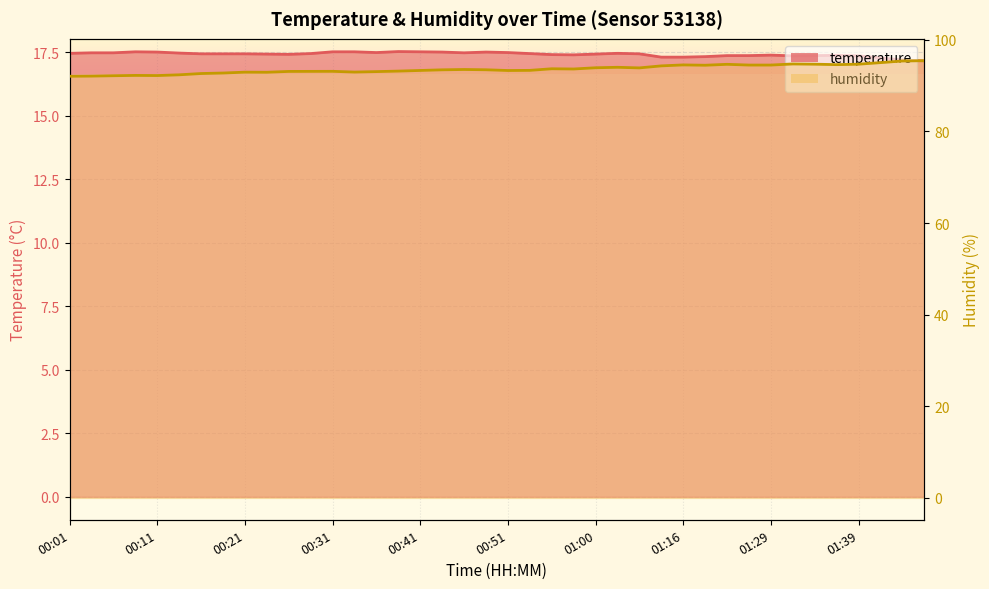

Reading right to left, extract all data points from this chart.

temperature: 01:47=17.2	01:44=17.2	01:42=17.3	01:39=17.4	01:37=17.4	01:34=17.4	01:32=17.4	01:29=17.4	01:23=17.4	01:21=17.4	01:18=17.3	01:16=17.3	01:13=17.3	01:05=17.4	01:03=17.5	01:00=17.4	00:58=17.4	00:55=17.4	00:53=17.4	00:51=17.5	00:48=17.5	00:46=17.5	00:43=17.5	00:41=17.5	00:38=17.5	00:36=17.5	00:33=17.5	00:31=17.5	00:28=17.4	00:26=17.4	00:23=17.4	00:21=17.4	00:18=17.4	00:16=17.4	00:13=17.5	00:11=17.5	00:08=17.5	00:06=17.5	00:03=17.5	00:01=17.5
humidity: 01:47=95.4	01:44=95.4	01:42=95.0	01:39=94.7	01:37=94.6	01:34=94.7	01:32=94.7	01:29=94.5	01:23=94.5	01:21=94.7	01:18=94.5	01:16=94.5	01:13=94.3	01:05=93.9	01:03=94.0	01:00=93.9	00:58=93.6	00:55=93.7	00:53=93.3	00:51=93.3	00:48=93.5	00:46=93.5	00:43=93.5	00:41=93.3	00:38=93.2	00:36=93.1	00:33=93.0	00:31=93.1	00:28=93.1	00:26=93.1	00:23=92.9	00:21=92.9	00:18=92.8	00:16=92.6	00:13=92.4	00:11=92.2	00:08=92.2	00:06=92.2	00:03=92.1	00:01=92.0